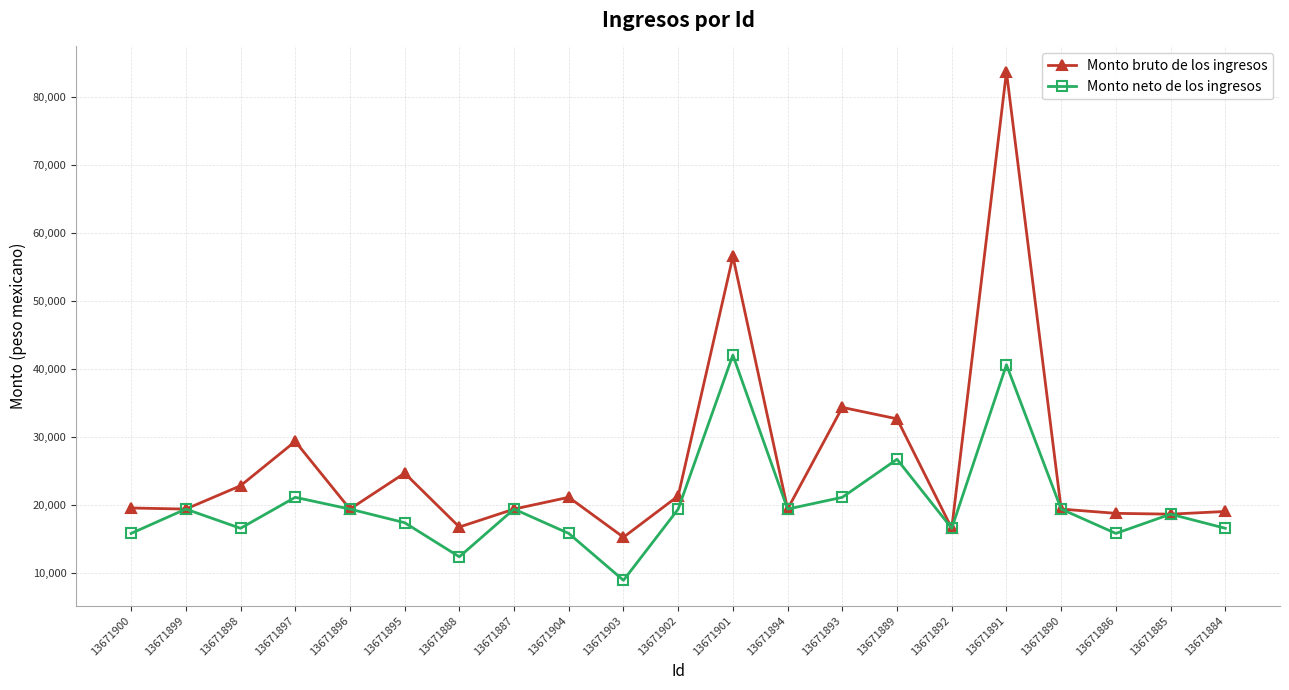

What position from the right is 13671890?

4